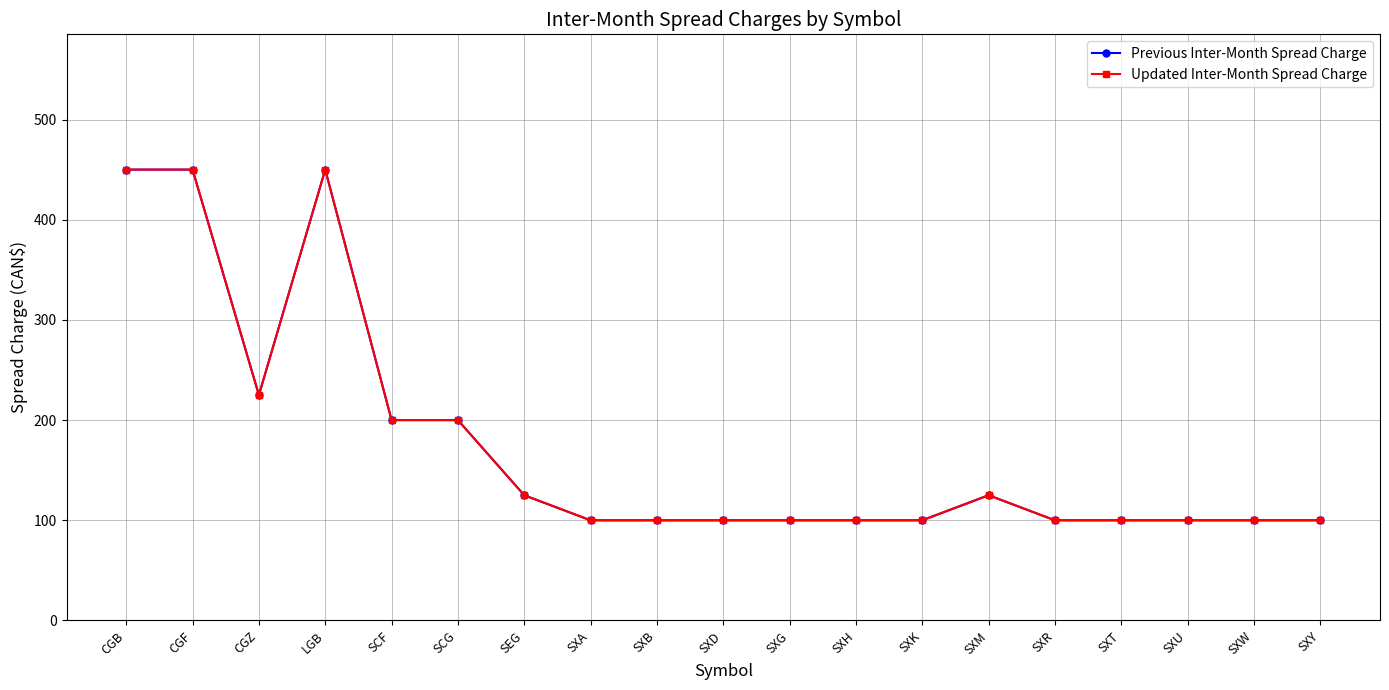

Is the value of Previous Inter-Month Spread Charge at SXH greater than the value of Updated Inter-Month Spread Charge at LGB?

No